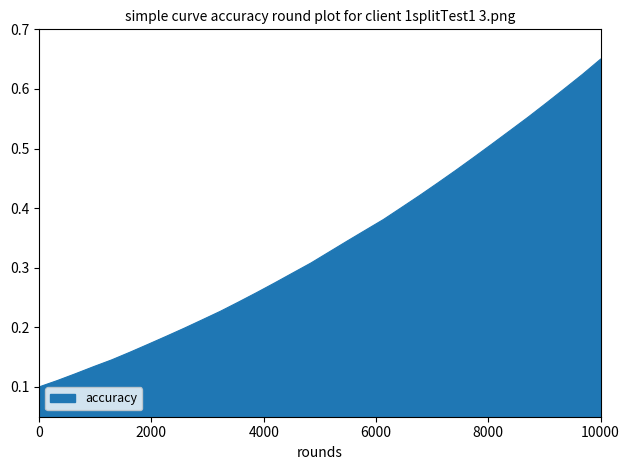

How many lines are shown in the chart?

1